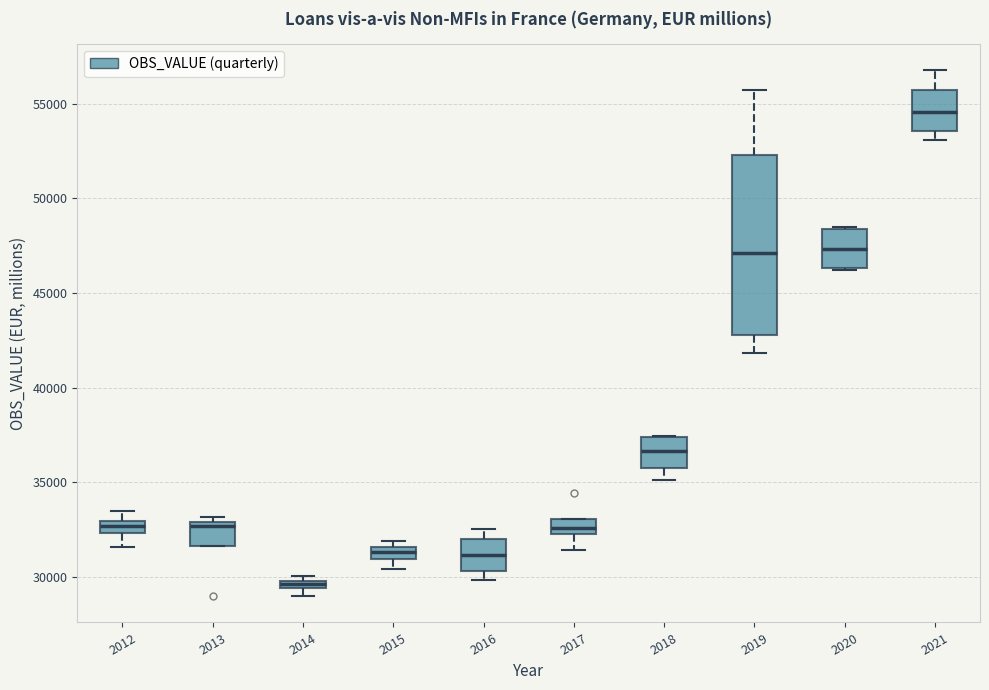

Where does the upper whisker of the box at x = 2016 end on the y-axis? The values are not printed on the chart, so give them approximately, as read against the axis.

32500